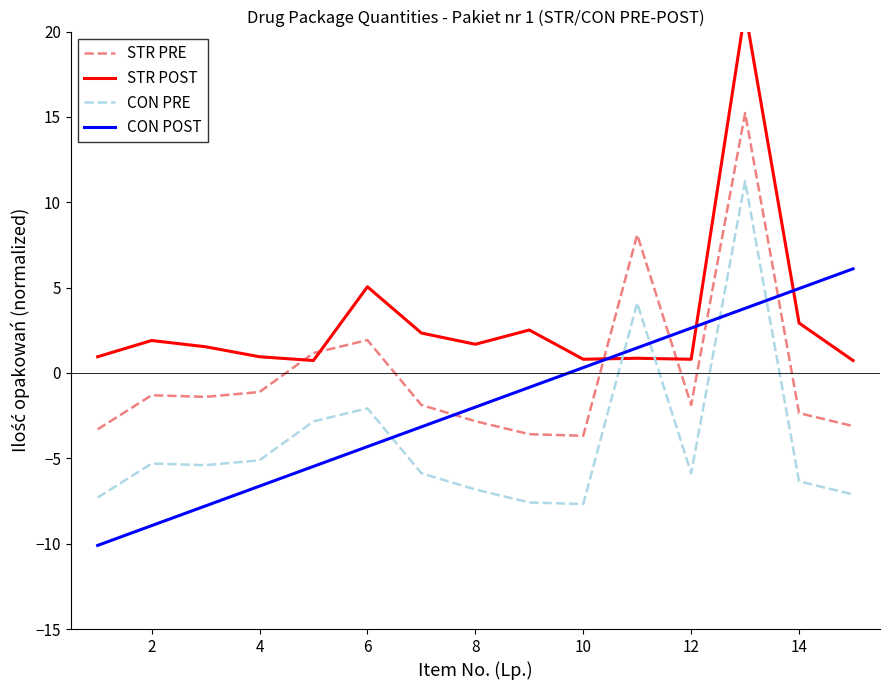

What is the label of the 2nd point from the left?

2